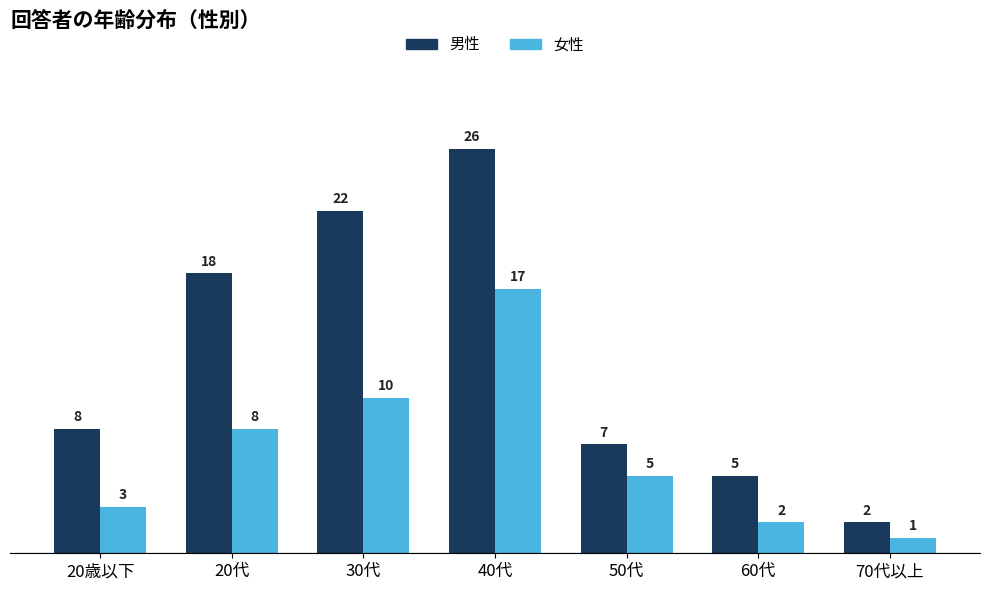

Count the number of data series in this chart.

2